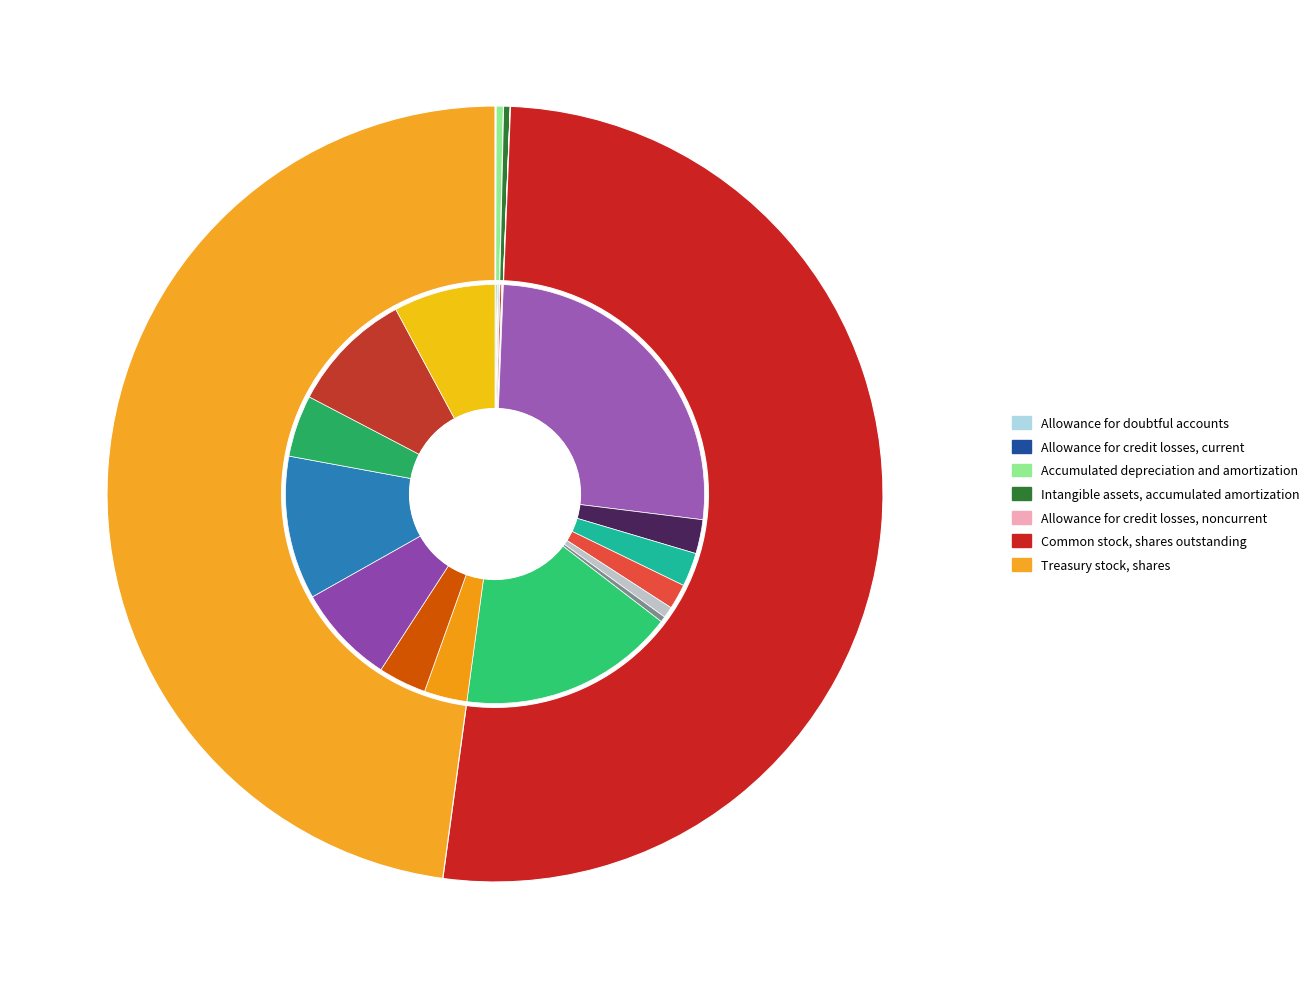

What is the change in value from Allowance for doubtful accounts to Common stock, shares outstanding?

+49243657